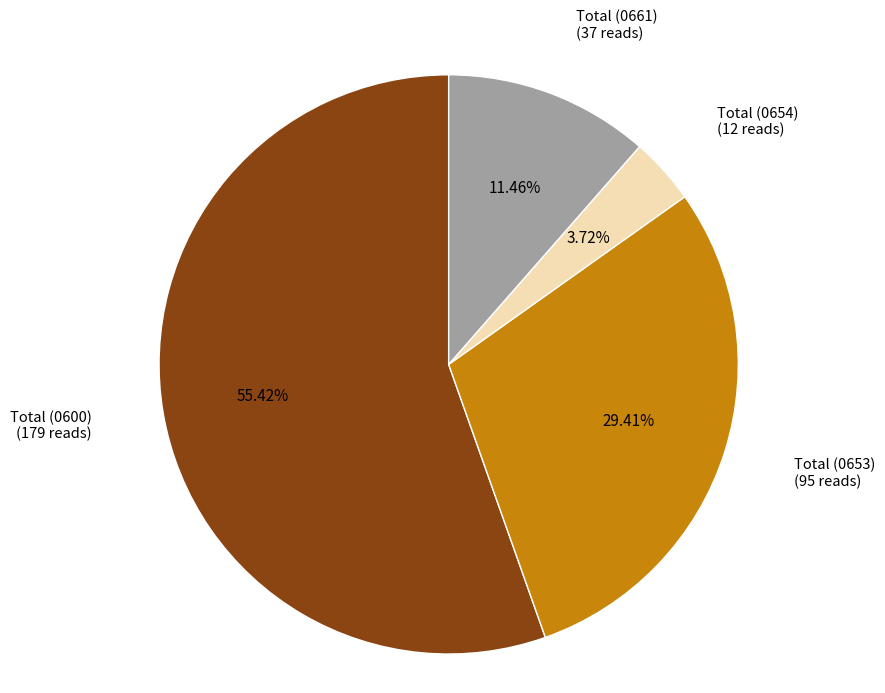

Which slice is the smallest?

Total (0654)